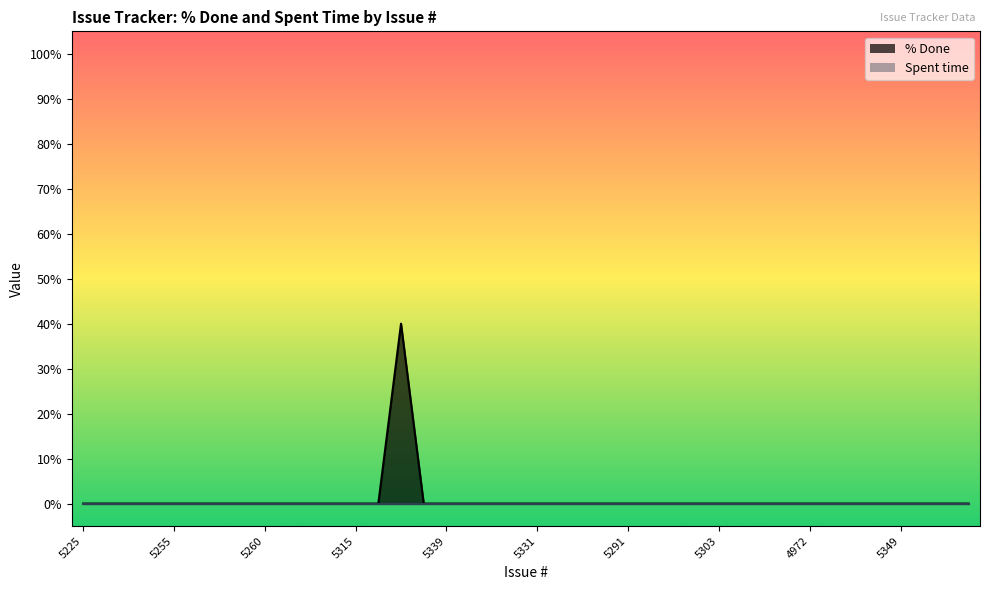

Reading left to right, transcribe all the data shown in this chart.

0	0	0	0	0	0	0	0	0	0	0	0	0	0	40	0	0	0	0	0	0	0	0	0	0	0	0	0	0	0	0	0	0	0	0	0	0	0	0	0